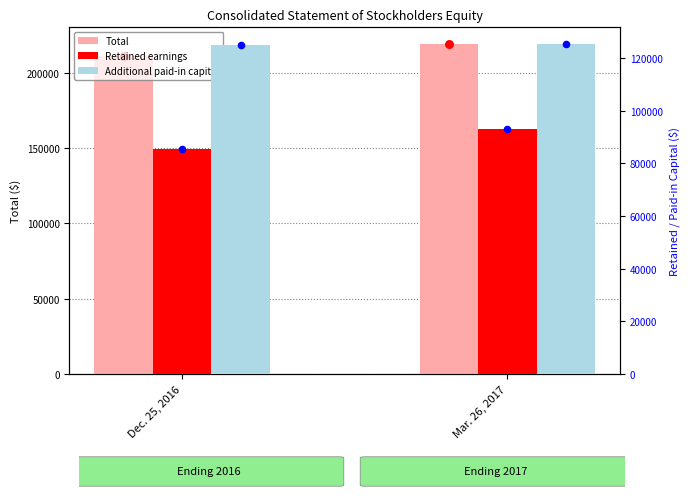

Which series contains the highest Y value?

Total